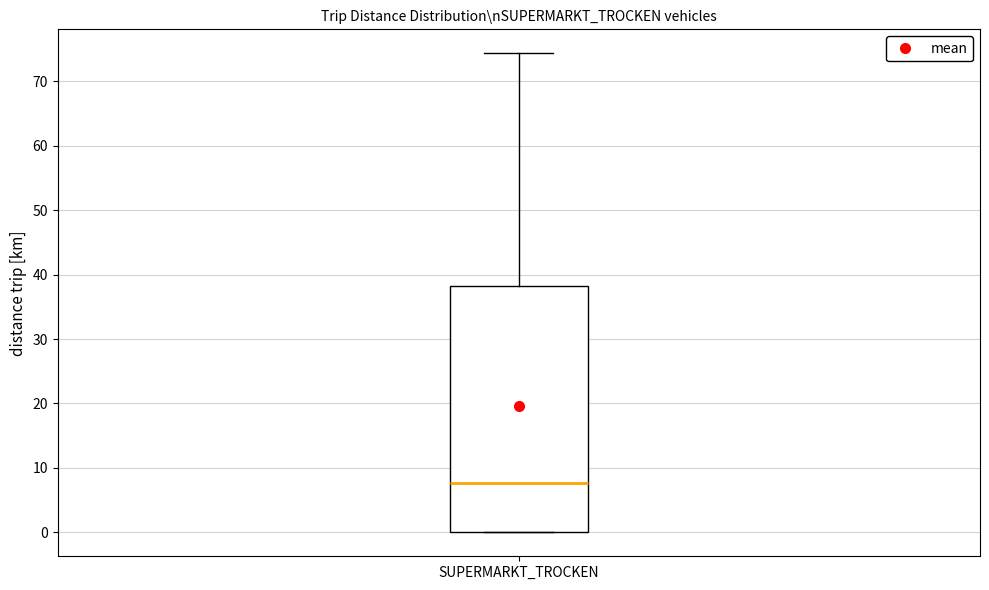

Where is the upper edge of the box for SUPERMARKT_TROCKEN on the y-axis? The values are not printed on the chart, so give them approximately, as read against the axis.

38